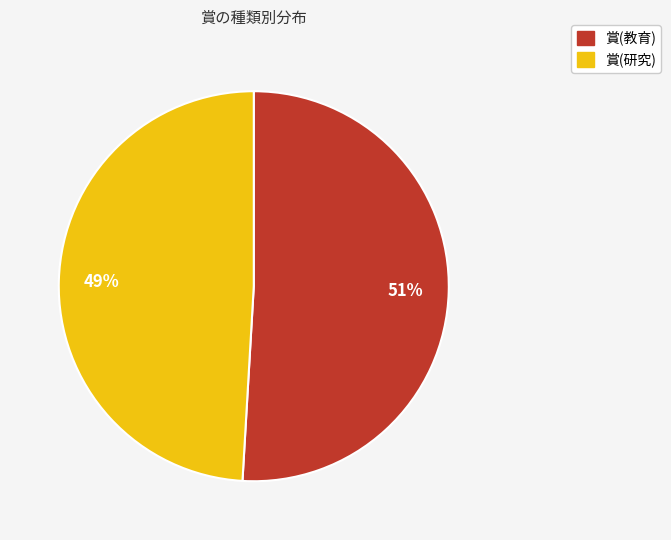

Between 賞(教育) and 賞(研究), which is larger?

賞(教育)